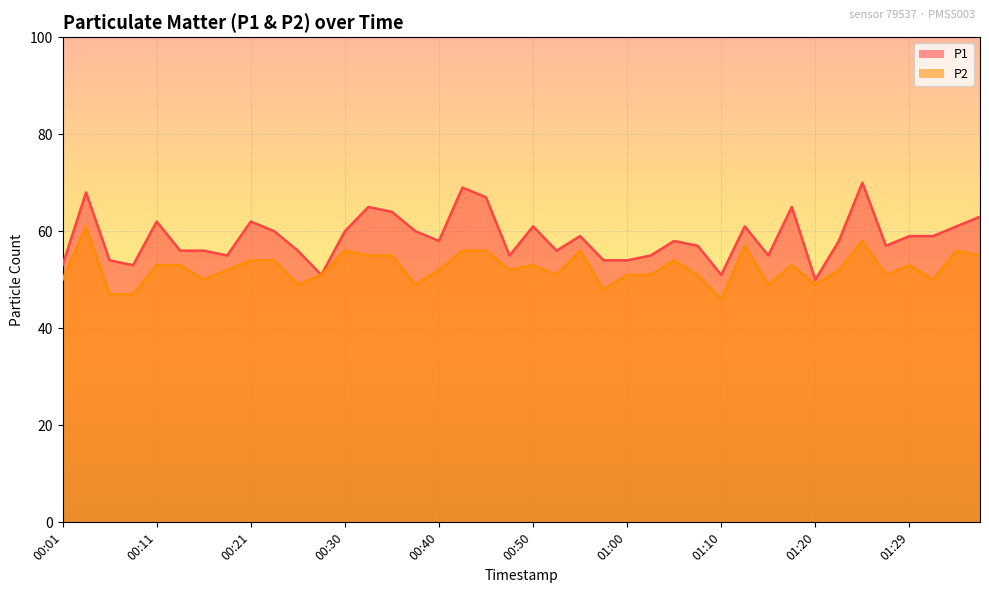

Which series has the largest total across all categories?

P1